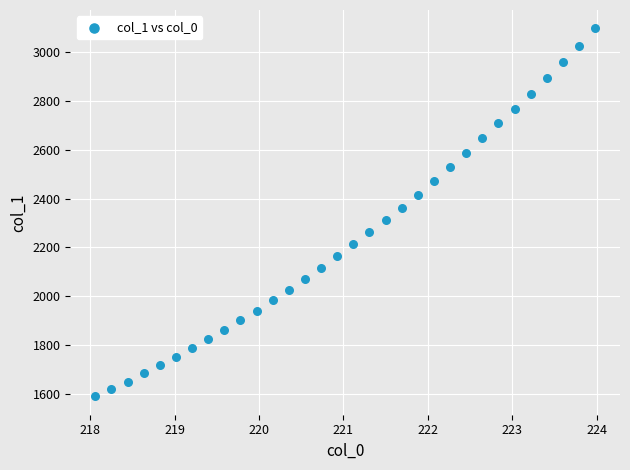

What is the range of Y values (max minus min)?

1506.2